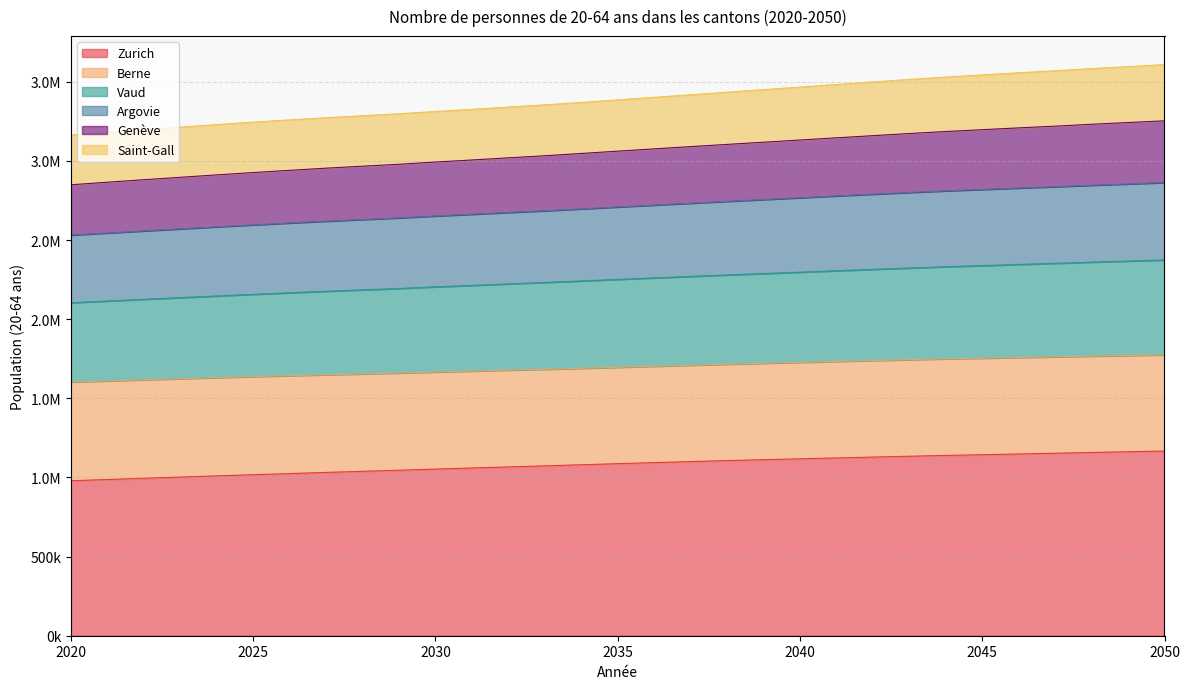

What are all the series names shown in the legend?

Zurich, Berne, Vaud, Argovie, Genève, Saint-Gall